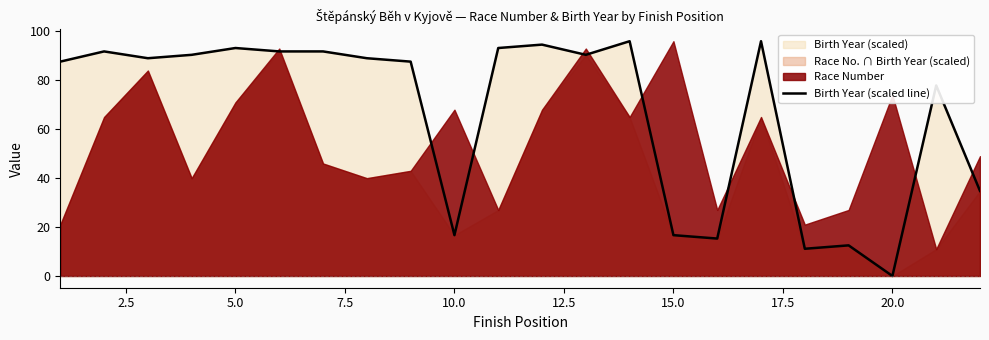

What is the maximum value for Birth Year (scaled line)?

96.0